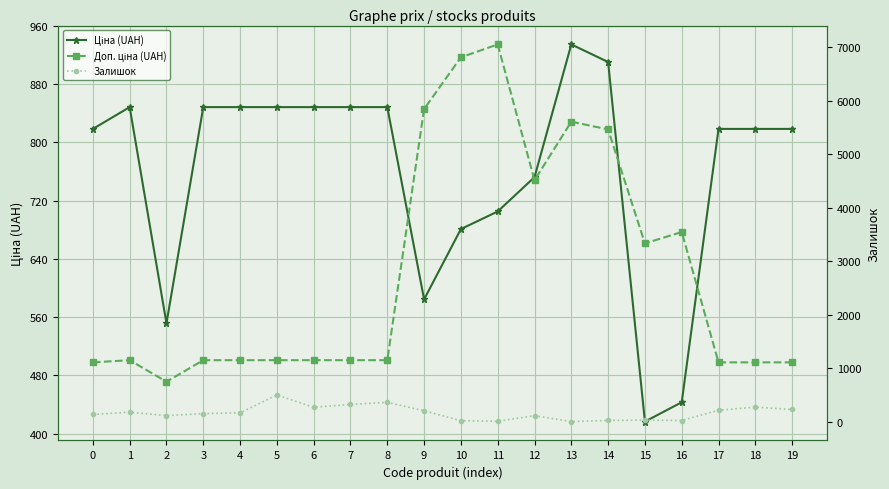

What is the smallest value displayed?

2.0